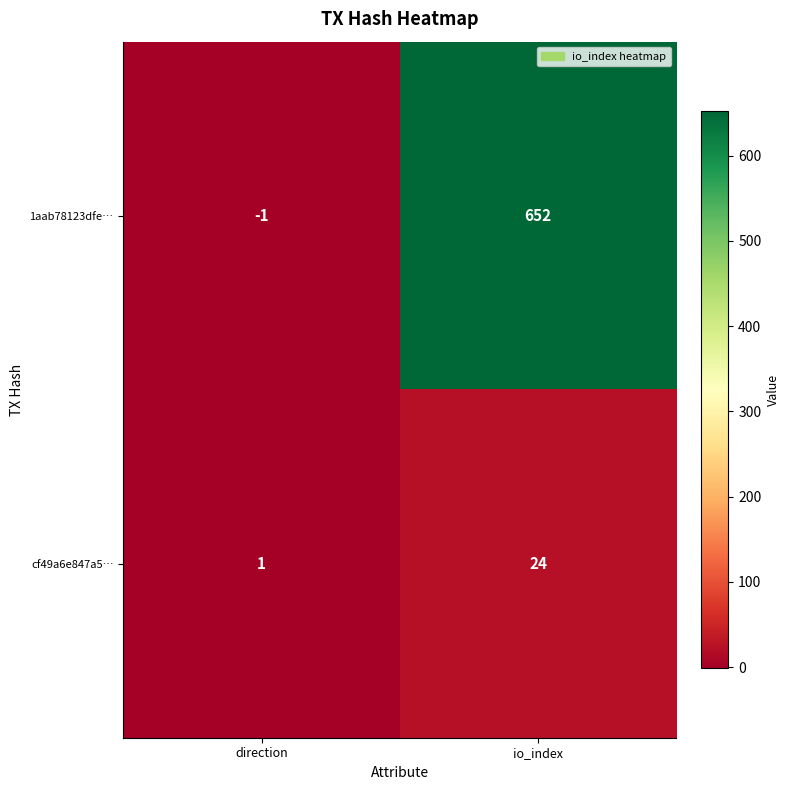

Reading left to right, what are all the values shown in this chart?

1aab78123dfe…: direction=-1	io_index=652
cf49a6e847a5…: direction=1	io_index=24